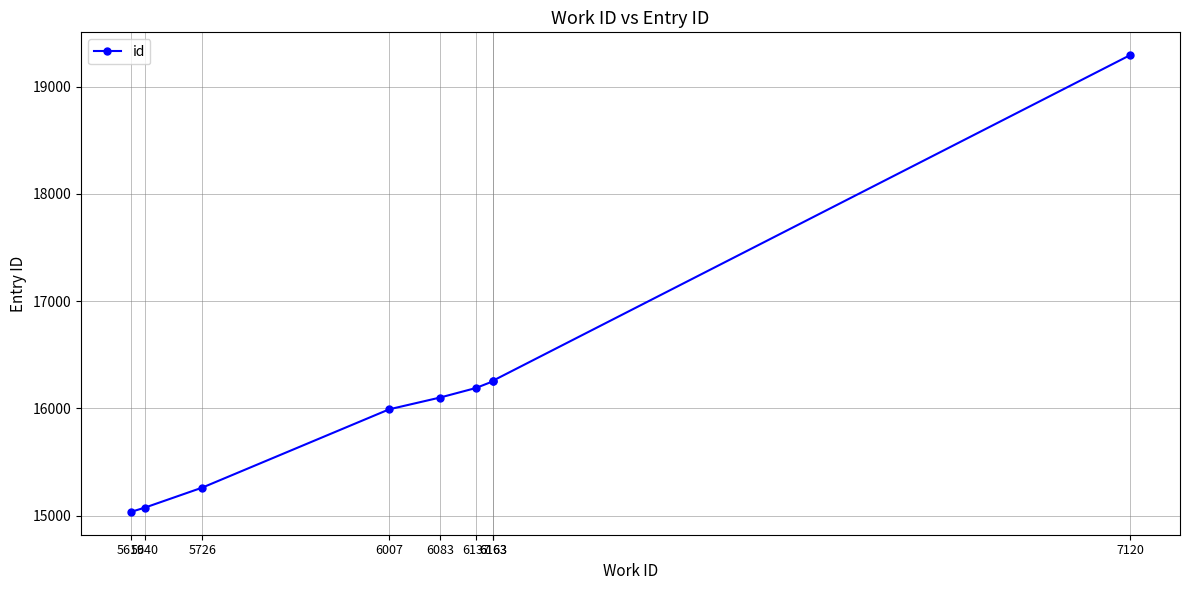

How many values exceed 16101?

4